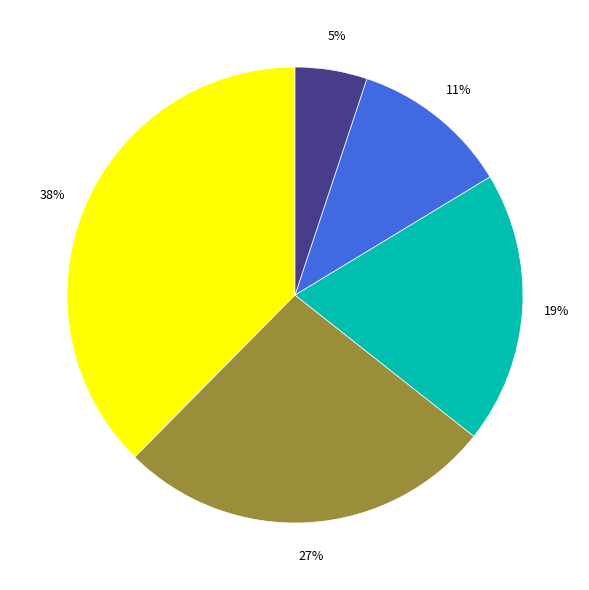

To the nearest percent, what is the average slice percentage?

20%